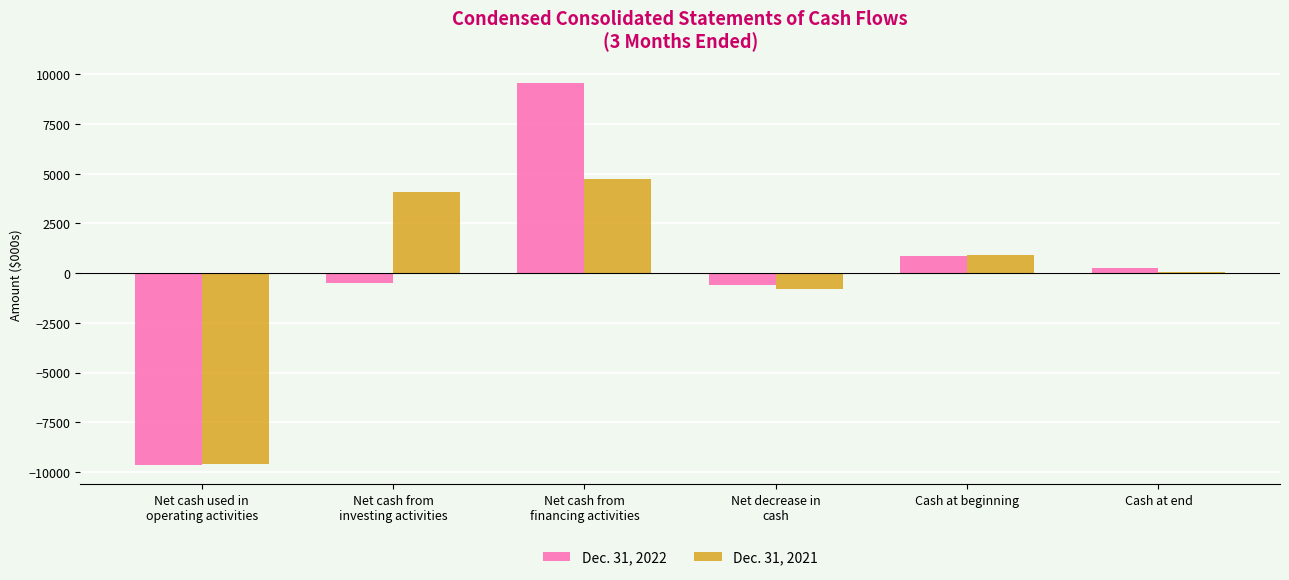

What is the difference between the Dec. 31, 2022 values at Cash at end and Net decrease in
cash?

865